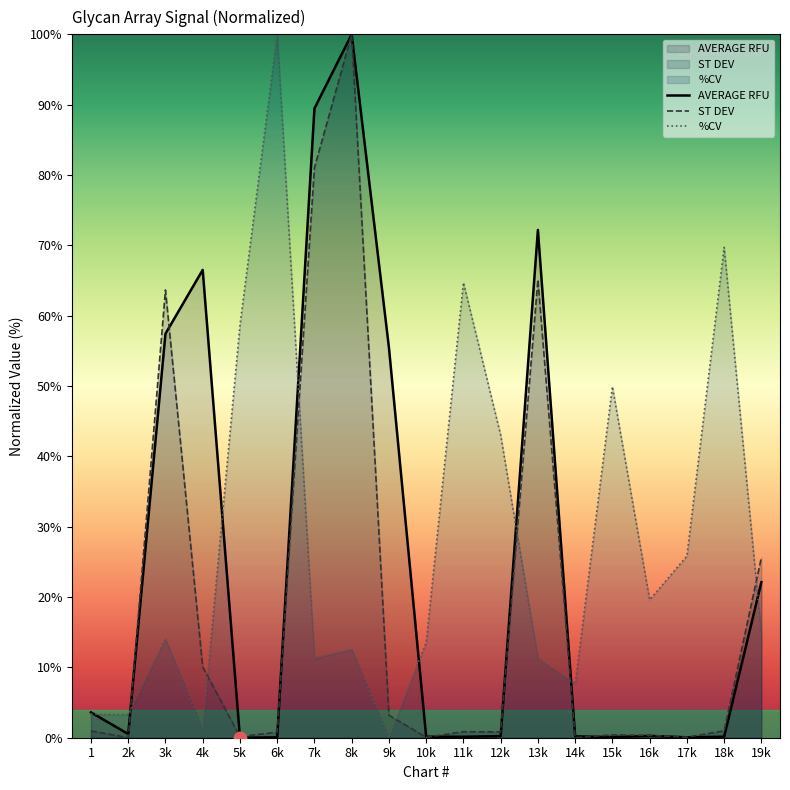

Where is %CV nearest to the value 50?

15k